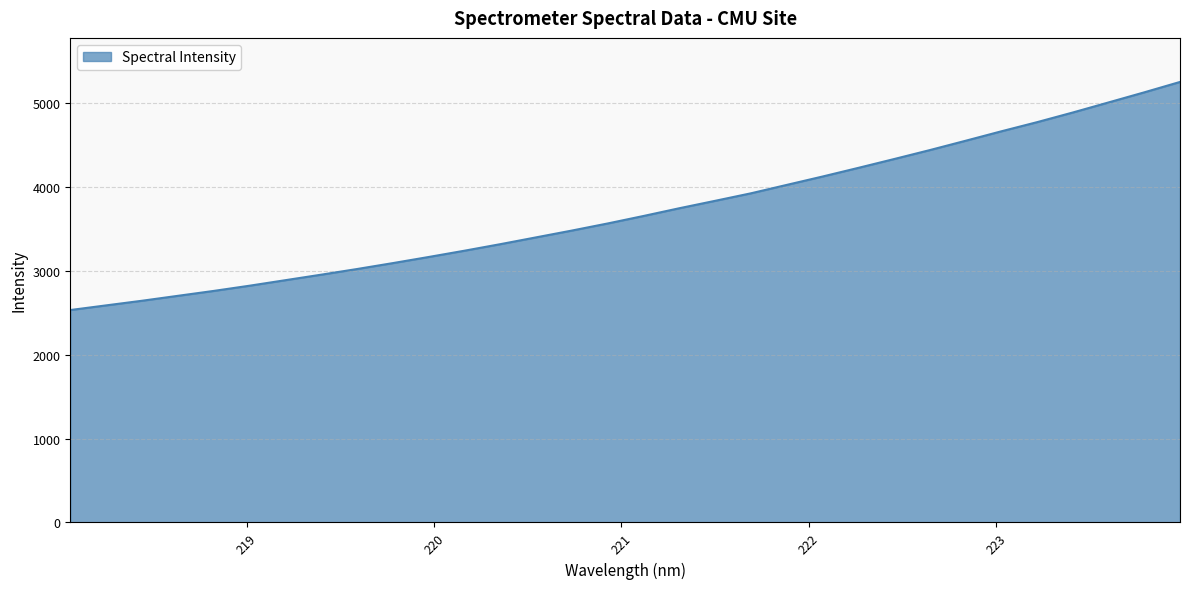

What is the maximum value shown in the chart?

5251.3